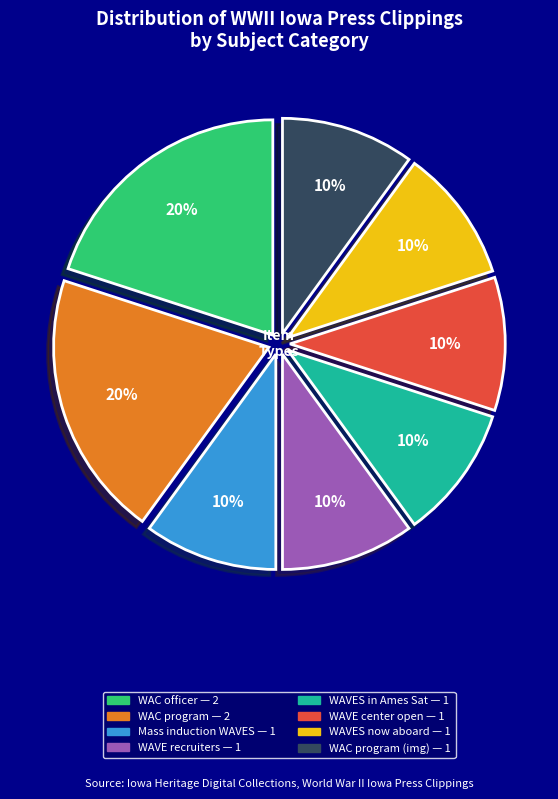

Is there any slice that represents more than half of the pie?

No